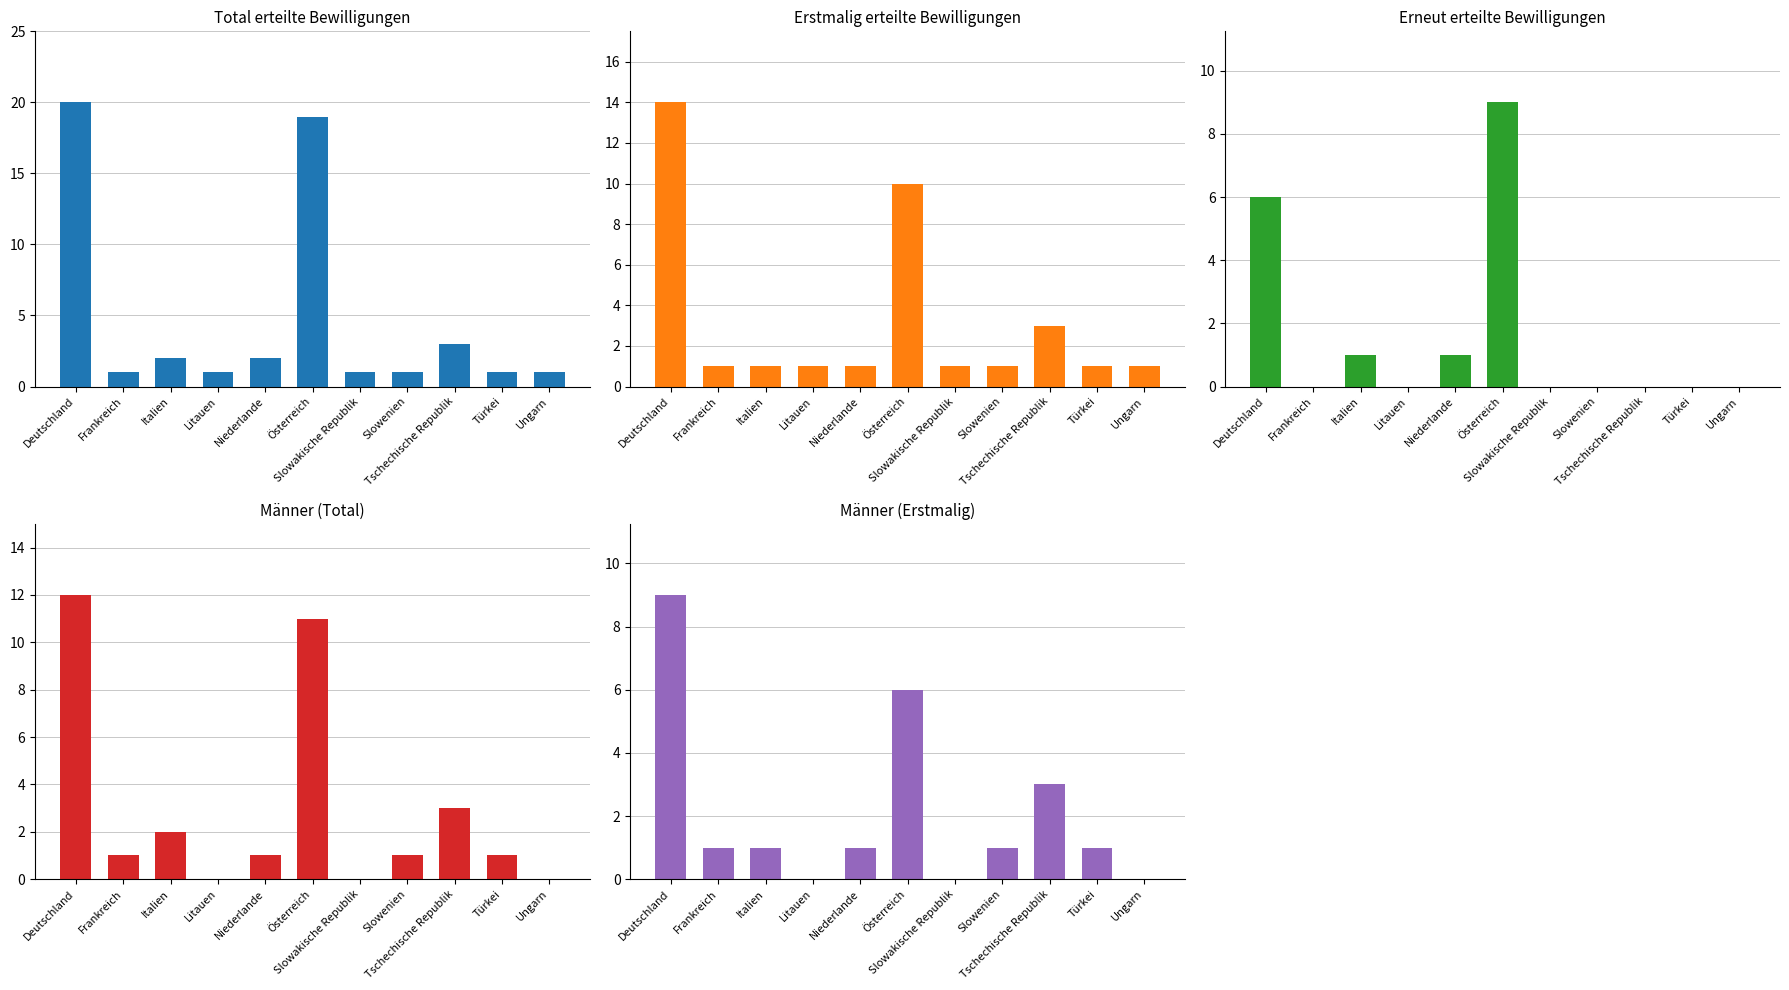

Which category has the highest value in the Total erteilte Bewilligungen series?

Deutschland